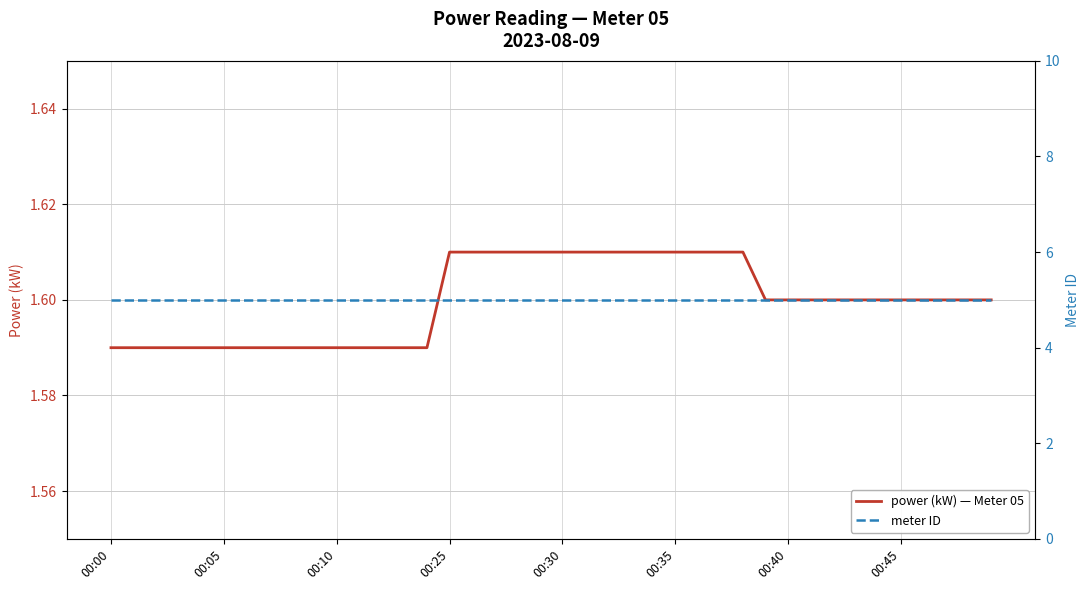

Rank the series at 13 from lowest to highest value.

power (kW) — Meter 05, meter ID